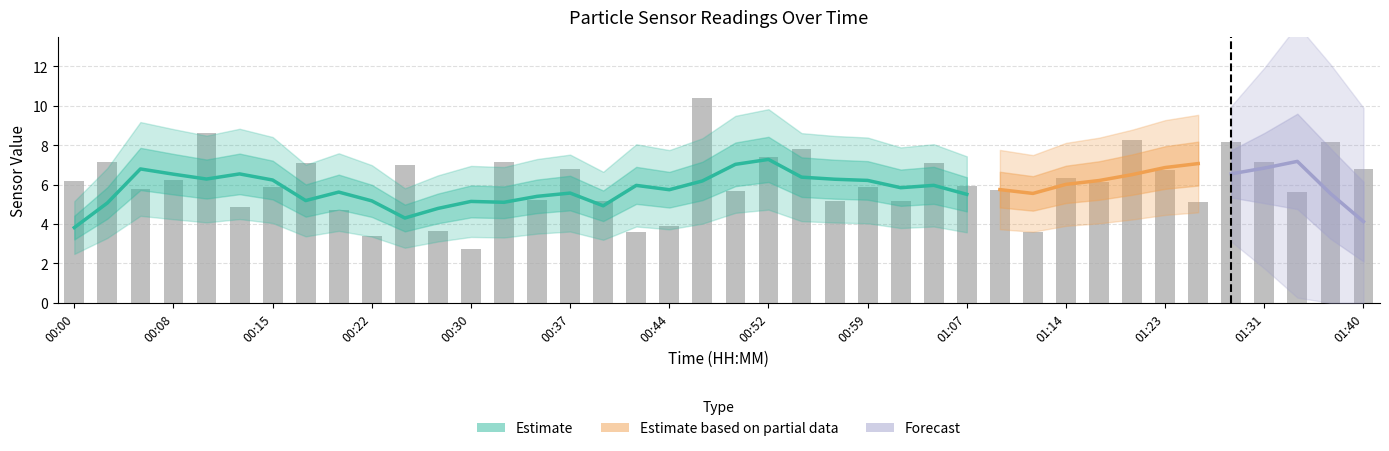

What is the value of the 16th bar from the left?

6.8